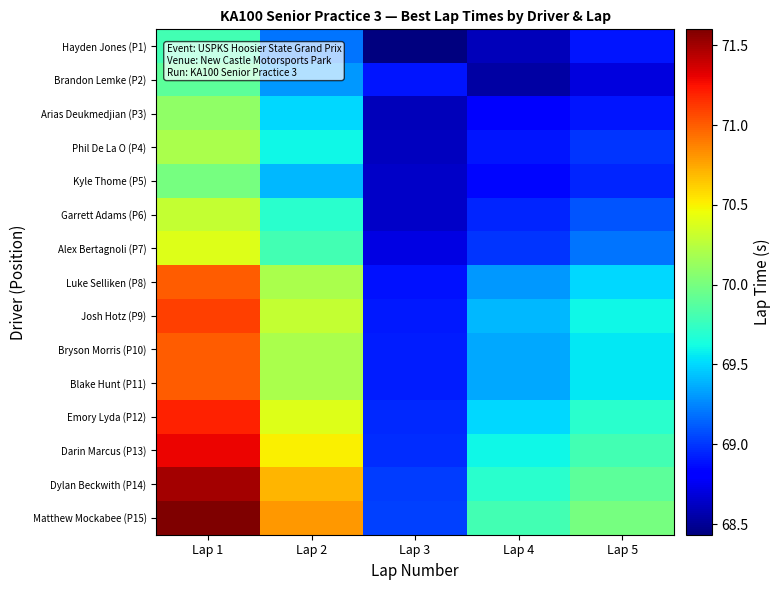

Which category has the lowest value across all series?

Lap 3